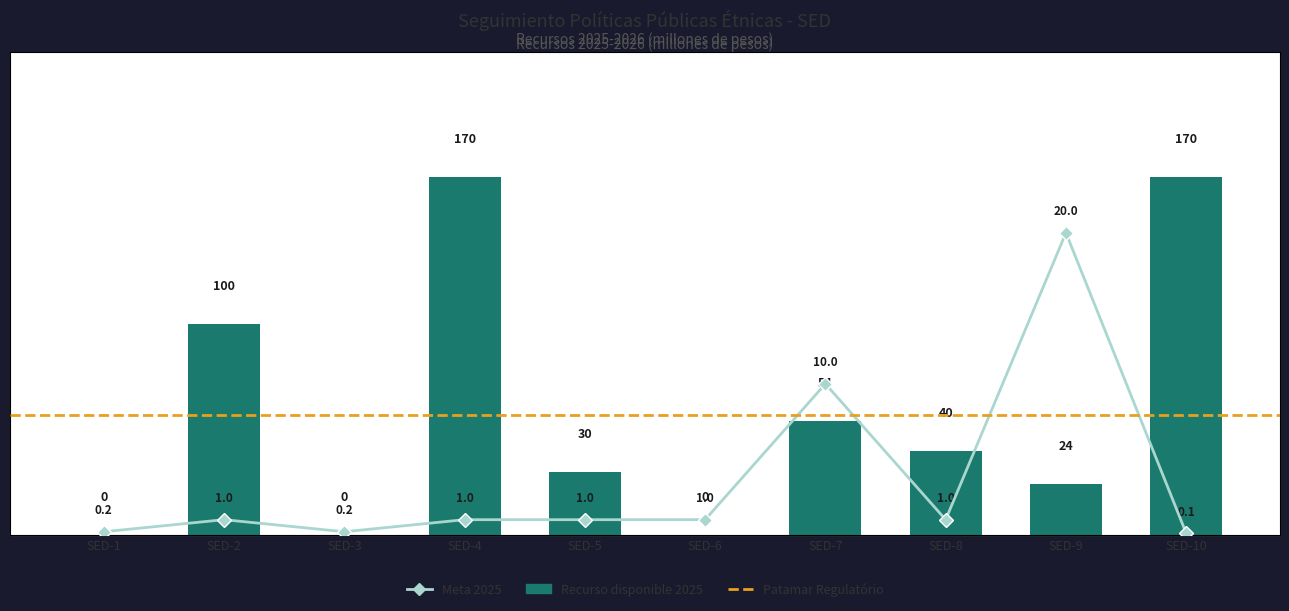

Where is the data nearest to the value 85?

SED-2